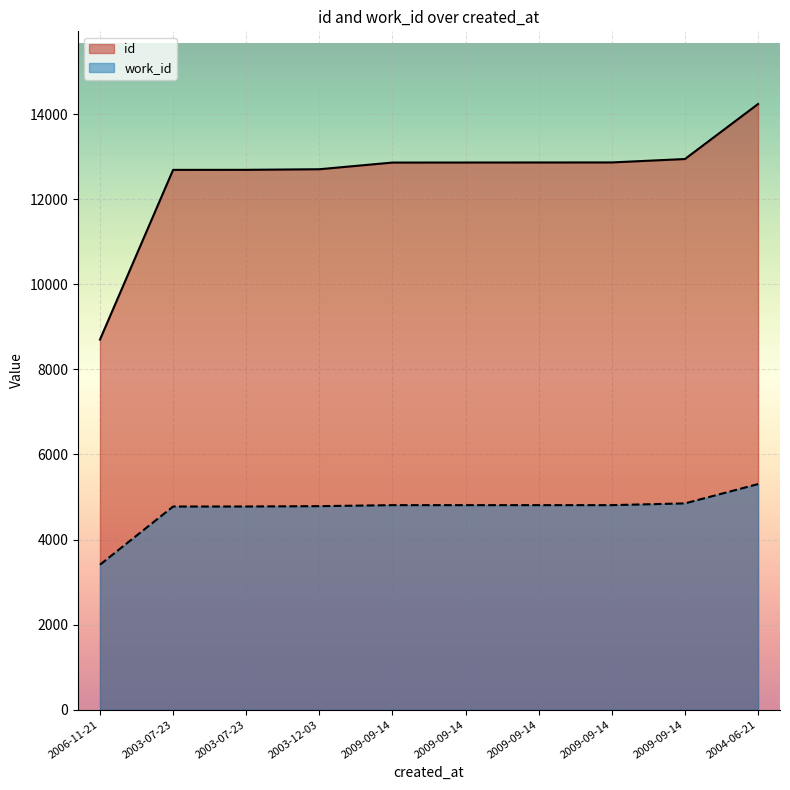

What is the minimum value shown in the chart?

3408